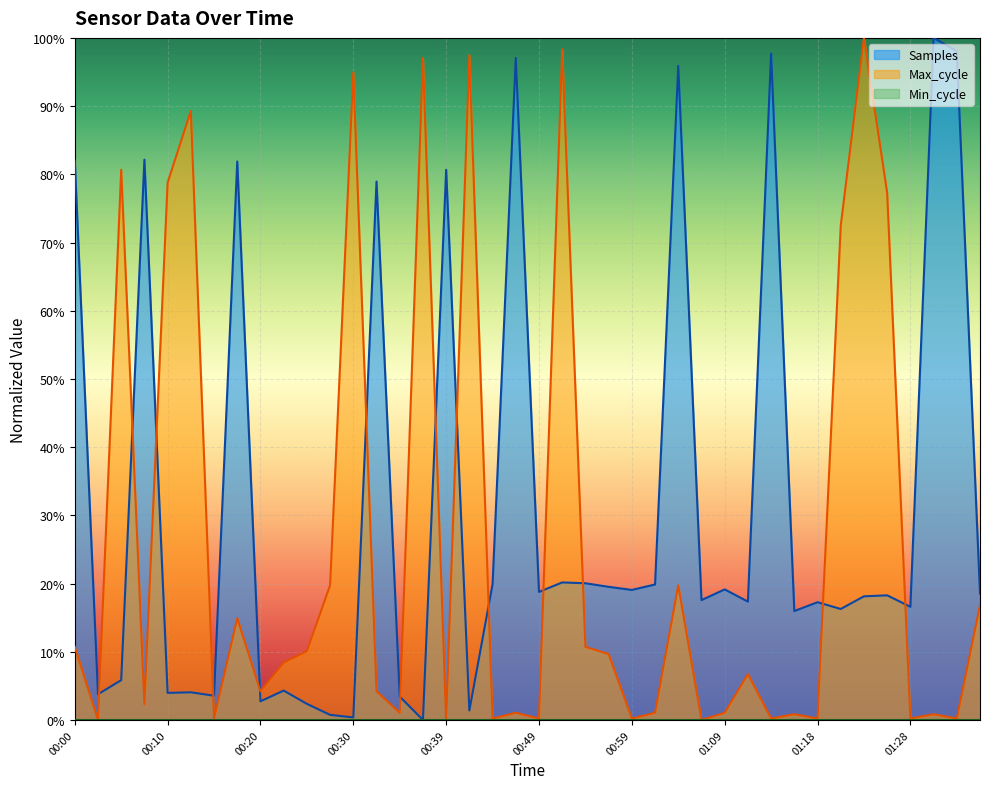

Reading right to left, list all the values displayed in this chart.

Samples: 0.2	1.0	1.0	0.2	0.2	0.2	0.2	0.2	0.2	1.0	0.2	0.2	0.2	1.0	0.2	0.2	0.2	0.2	0.2	0.2	1.0	0.2	0.0	0.8	0.0	0.0	0.8	0.0	0.0	0.0	0.0	0.0	0.8	0.0	0.0	0.0	0.8	0.1	0.0	0.8
Max_cycle: 0.2	0.0	0.0	0.0	0.8	1.0	0.7	0.0	0.0	0.0	0.1	0.0	0.0	0.2	0.0	0.0	0.1	0.1	1.0	0.0	0.0	0.0	1.0	0.0	1.0	0.0	0.0	0.9	0.2	0.1	0.1	0.0	0.1	0.0	0.9	0.8	0.0	0.8	0.0	0.1